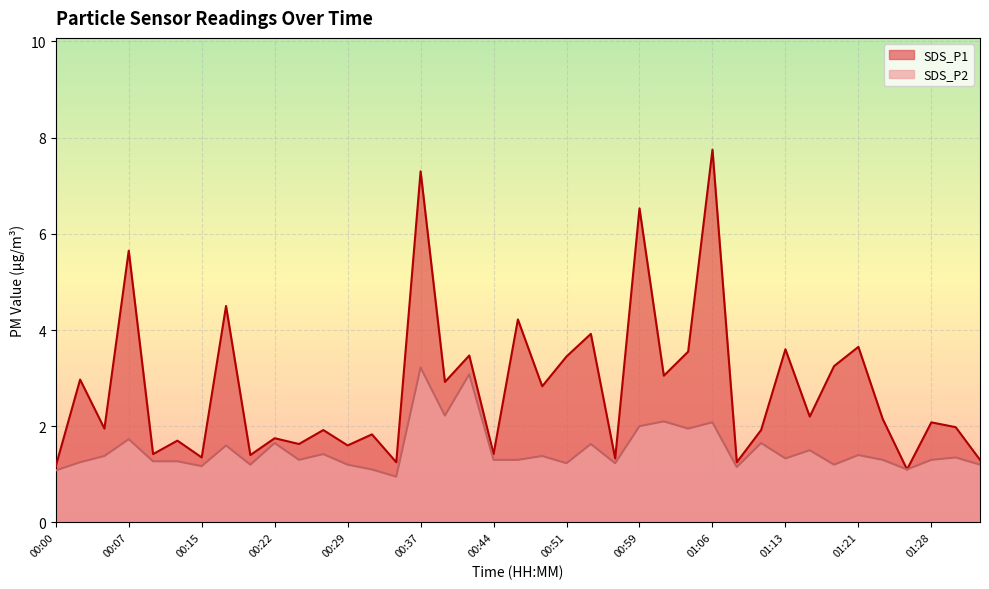

Which category has the lowest value in the SDS_P2 series?

00:34